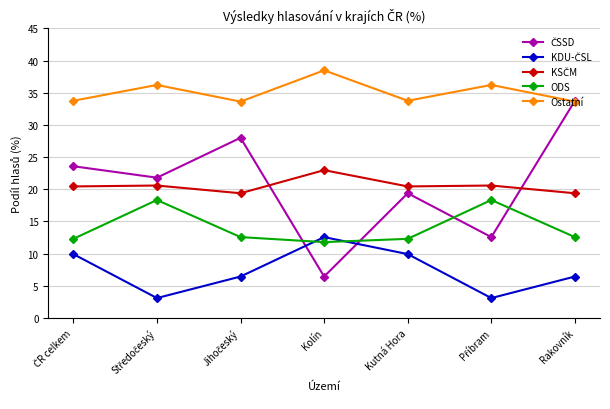

True or false: Ostatní has more than 1 interior local peaks.

True